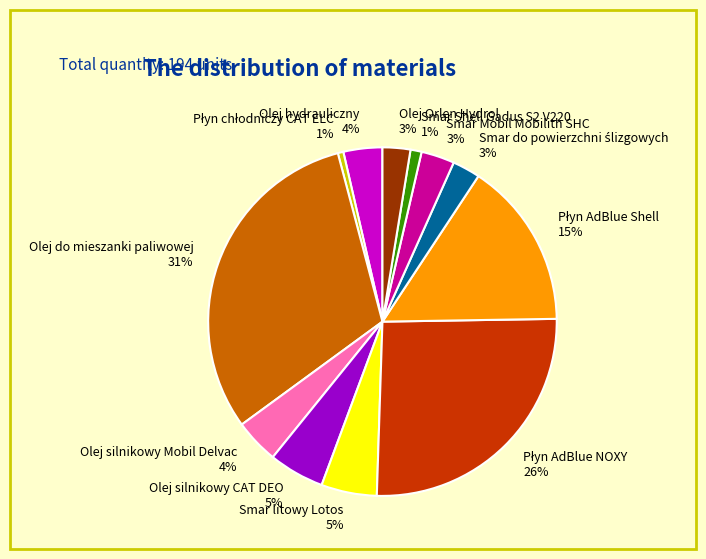

To the nearest percent, what portion does Olej do mieszanki paliwowej represent?

31%